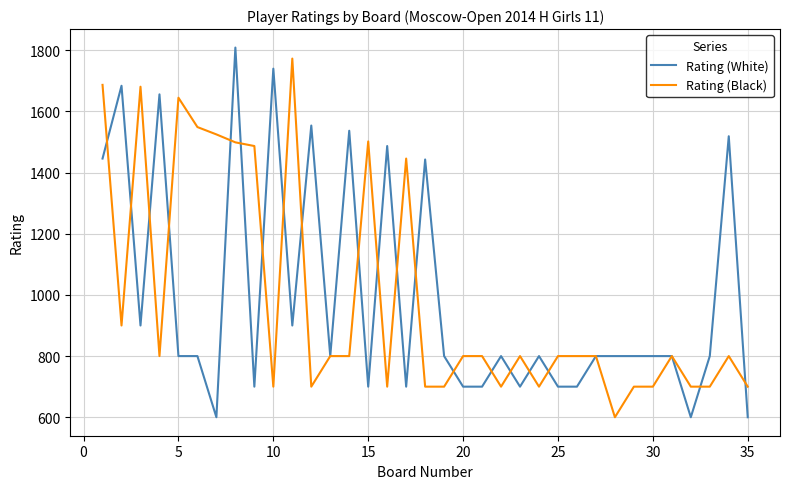

What is the minimum value shown in the chart?

600